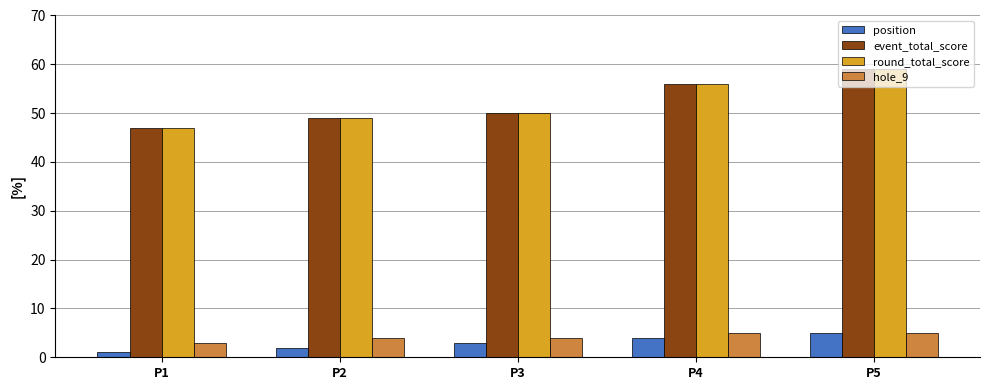

At how many categories does at least one series exceed 18?

5